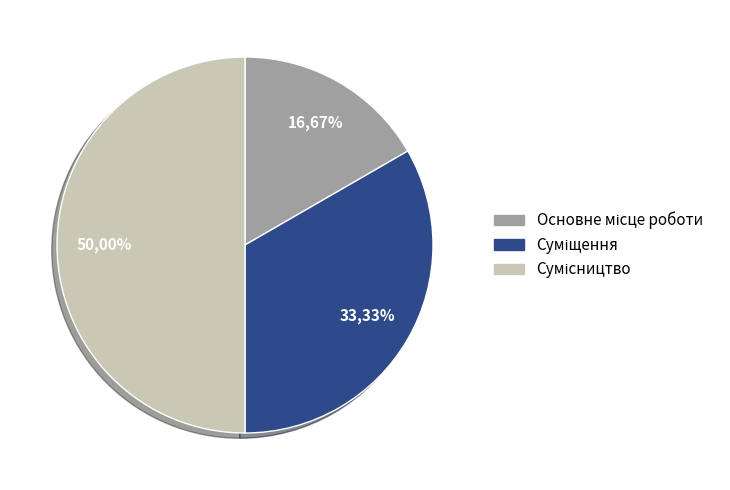

Is Сумісництво the majority of the pie?

No